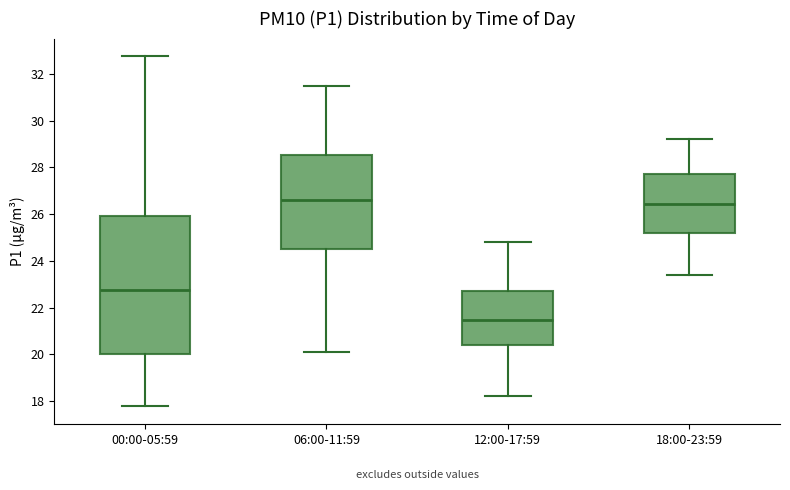

Where does the lower whisker of the box for 06:00-11:59 end on the y-axis? The values are not printed on the chart, so give them approximately, as read against the axis.

20.2